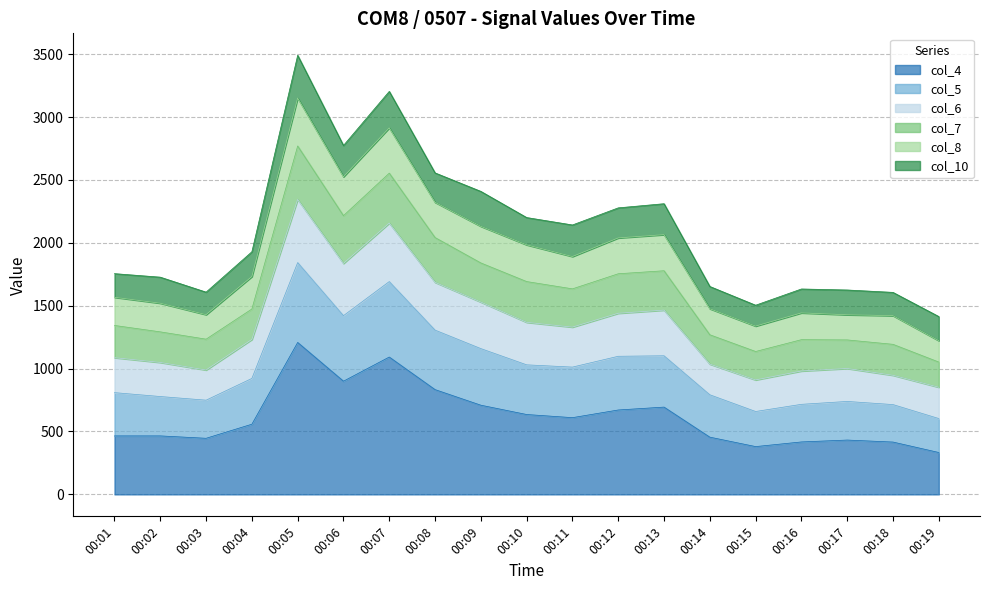

How many interior local peaks does the col_5 series have?

4